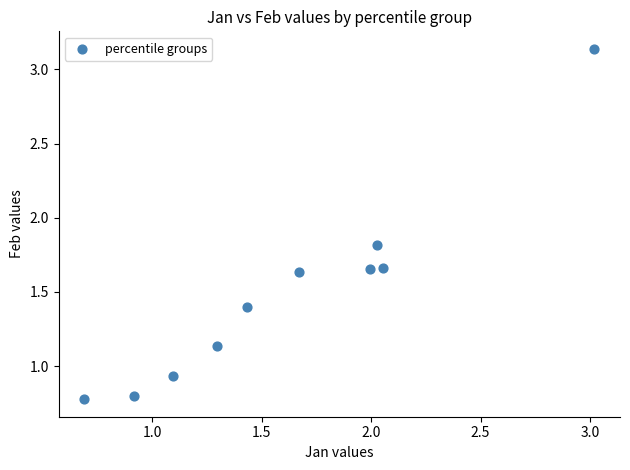

What is the range of Y values (max minus min)?

2.4